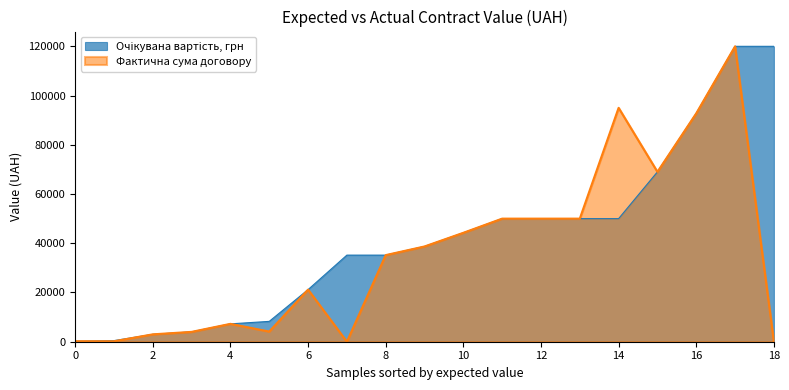

What is the total value across all series at 2?

6000.0